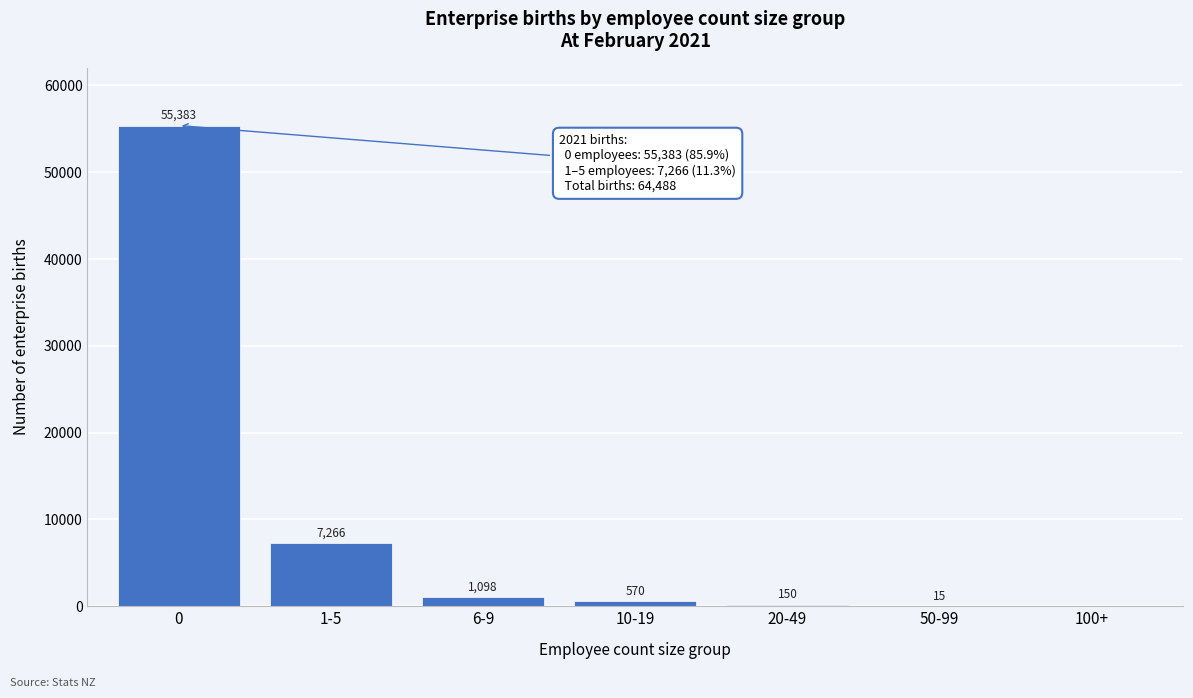

Reading left to right, what are all the values shown in this chart?

0=55383	1-5=7266	6-9=1098	10-19=570	20-49=150	50-99=15	100+=0